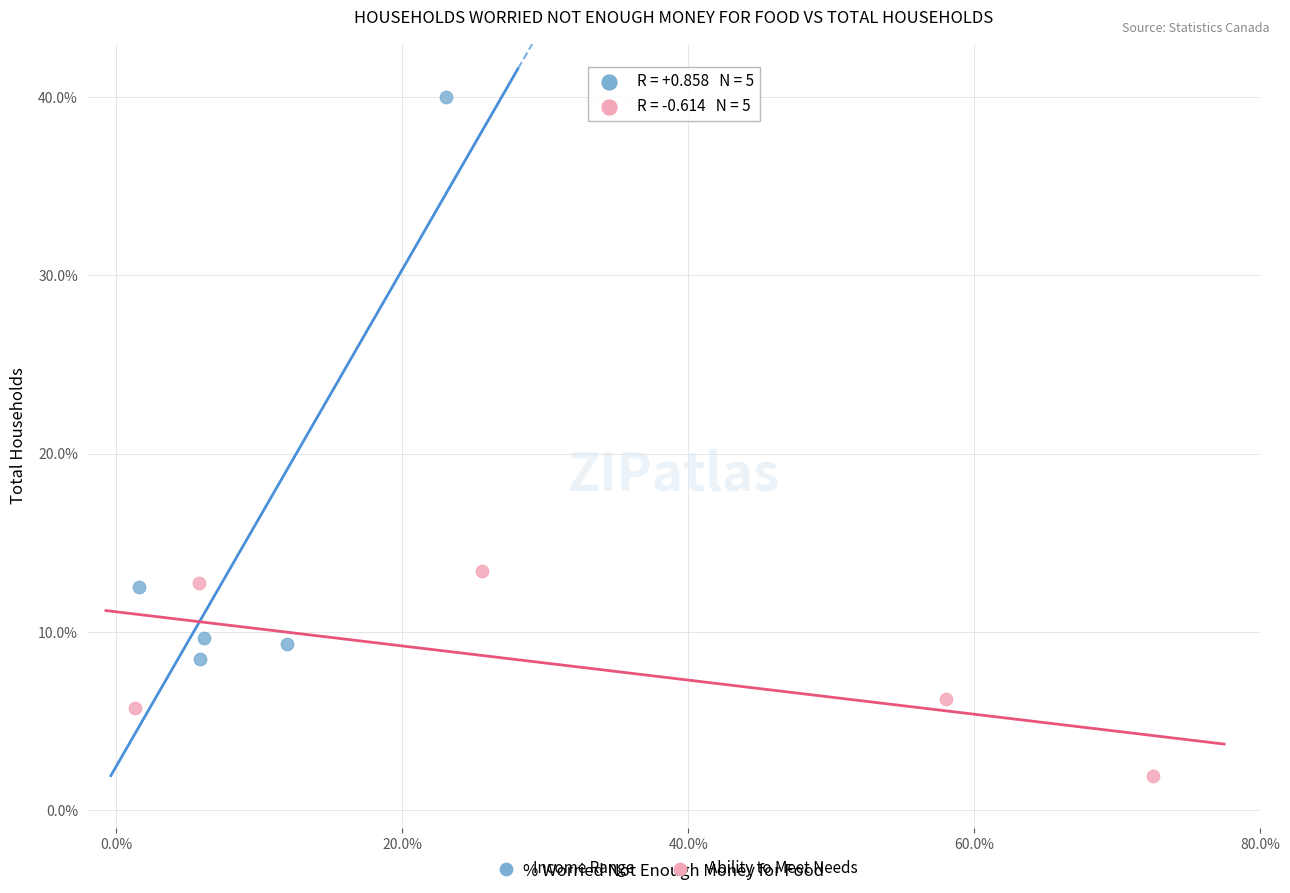

Which series reaches the minimum Y coordinate?

Ability to Meet Needs